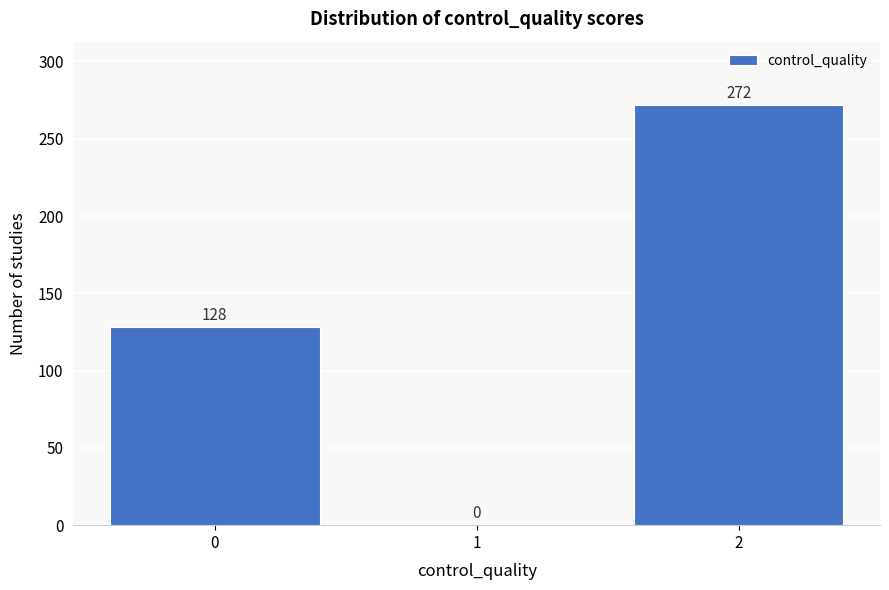

Reading left to right, what are all the values shown in this chart?

0=128	1=0	2=272